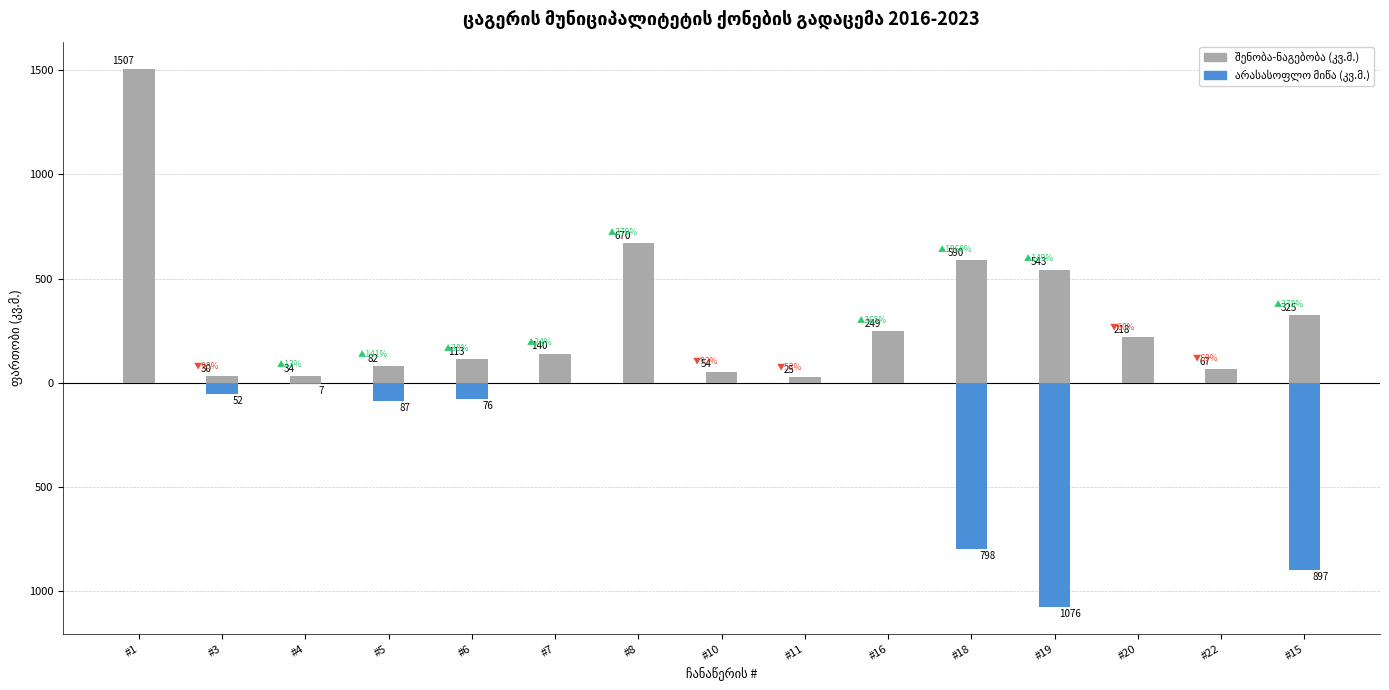

Is the value of შენობა-ნაგებობა (კვ.მ.) at #15 greater than the value of არასასოფლო მიწა (კვ.მ.) at #6?

Yes